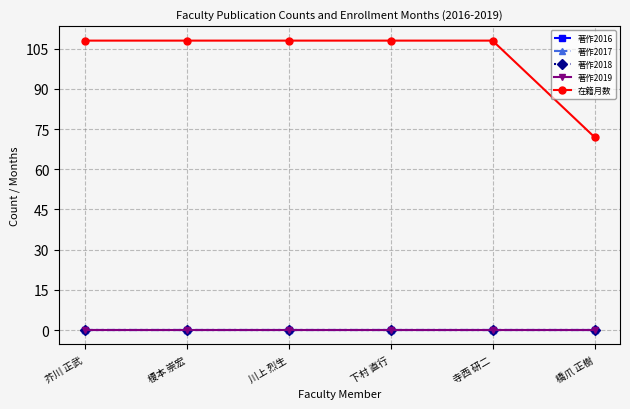

True or false: 在籍月数 and 著作2019 intersect in this chart.

False